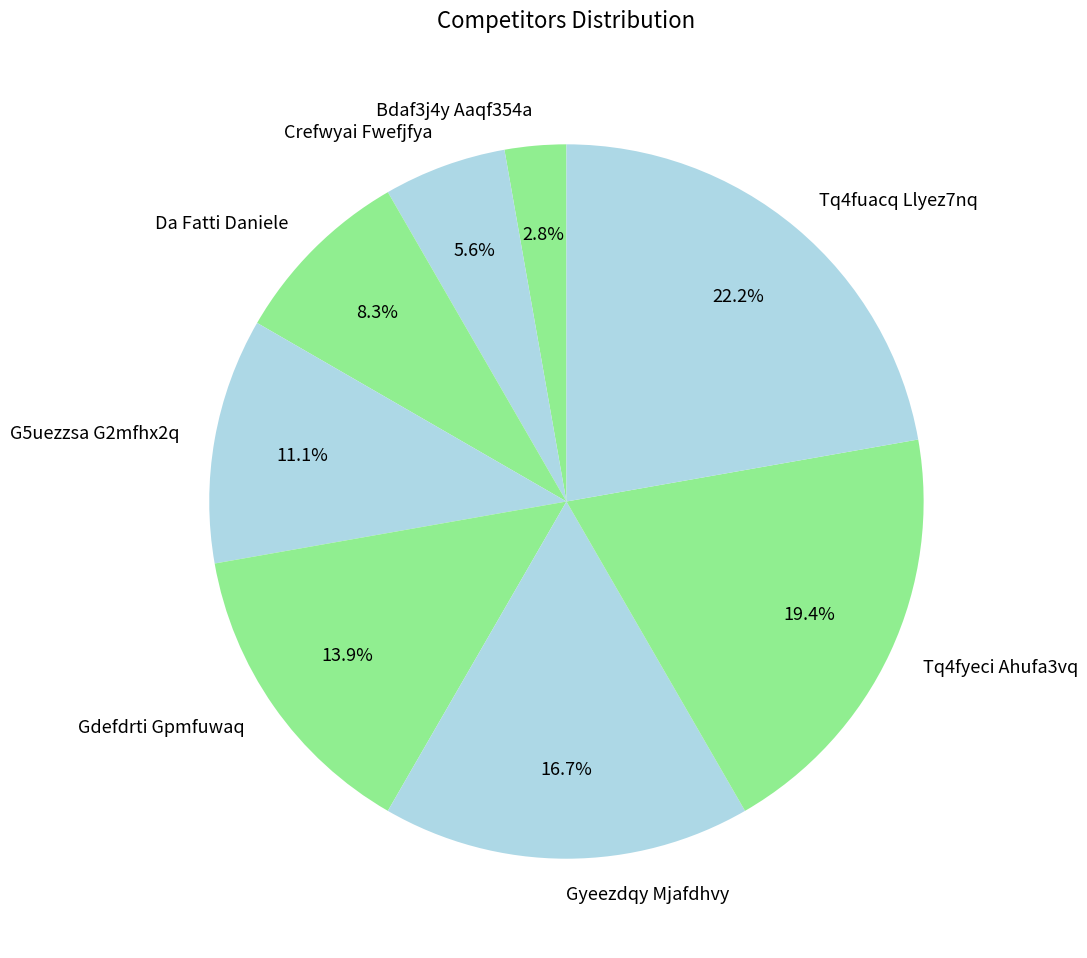

Is the sum of Tq4fyeci Ahufa3vq and Da Fatti Daniele greater than half?

No